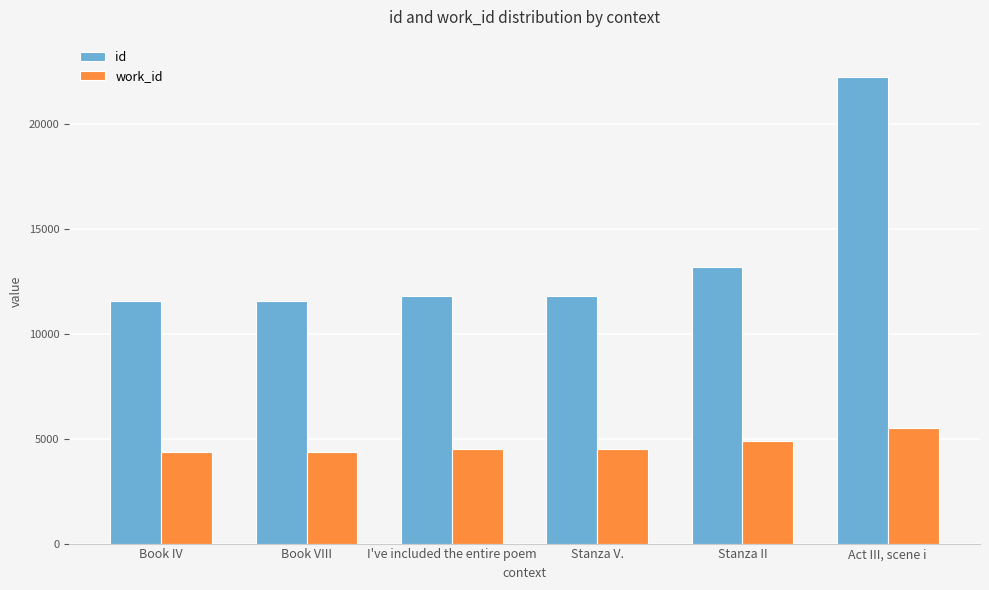

At which category is the sum across all series the highest?

Act III, scene i